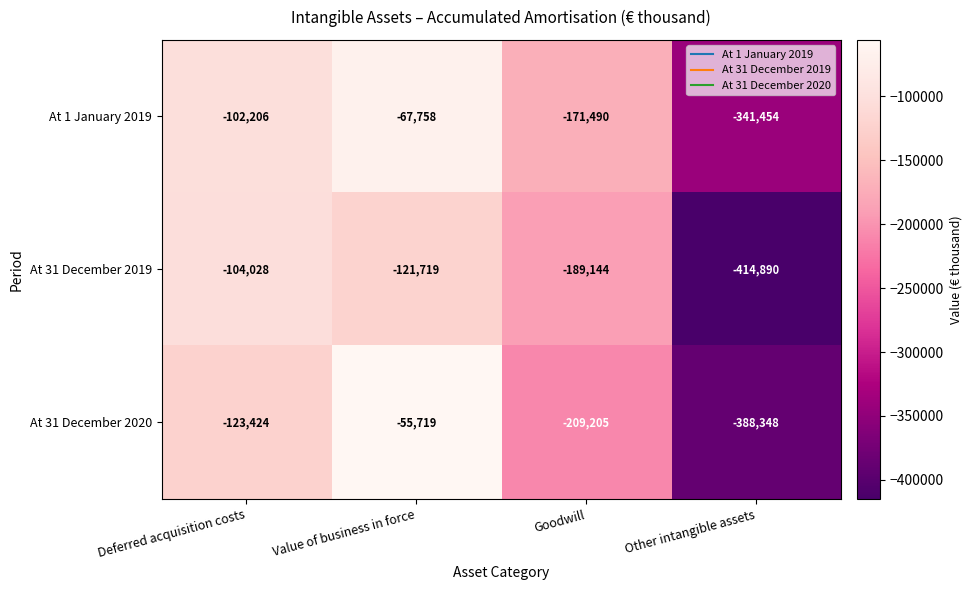

True or false: At 31 December 2020 has a value of -171987 at Other intangible assets.

False